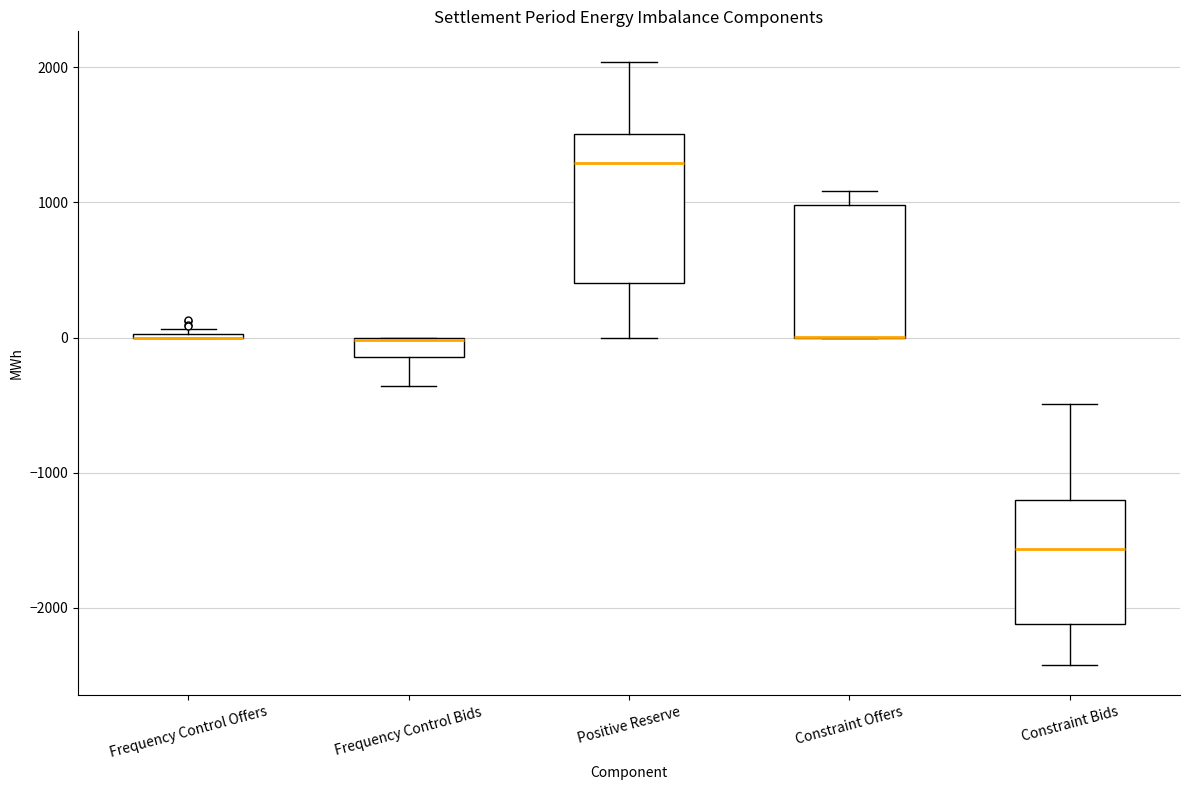

Comparing the boxes themselves (not the whiskers), which one is the tallest?

Positive Reserve